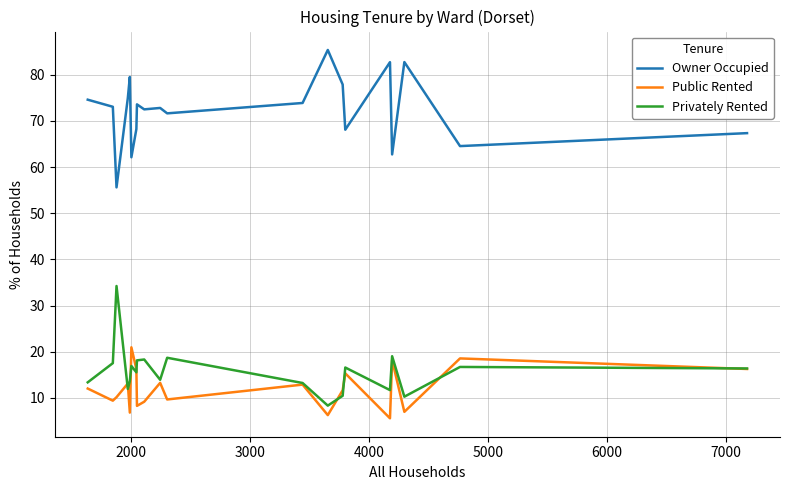

Which series has the largest total across all categories?

Owner Occupied